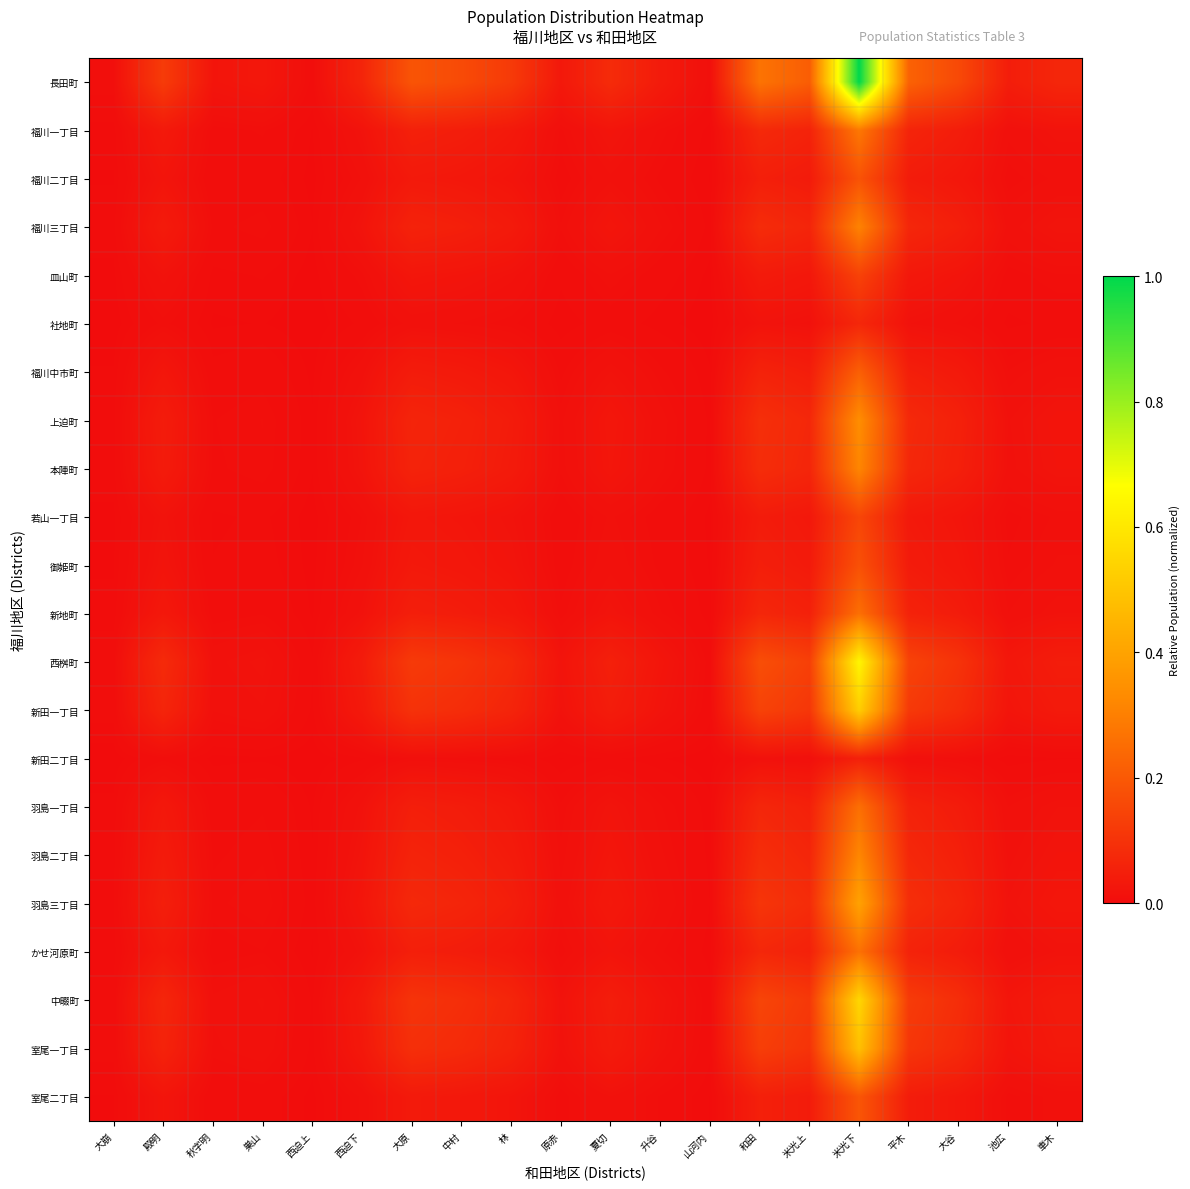

Reading right to left, extract all data points from this chart.

長田町: 車木=0.1	池広=0.0	大谷=0.2	平木=0.2	米光下=1.0	米光上=0.2	和田=0.3	山河内=0.0	升谷=0.0	夏切=0.1	原赤=0.0	林=0.1	中村=0.2	大原=0.2	西迫下=0.1	西迫上=0.0	巣山=0.0	秋字明=0.0	殿明=0.1	大崩=0.0
福川一丁目: 車木=0.0	池広=0.0	大谷=0.0	平木=0.1	米光下=0.3	米光上=0.1	和田=0.1	山河内=0.0	升谷=0.0	夏切=0.0	原赤=0.0	林=0.0	中村=0.0	大原=0.1	西迫下=0.0	西迫上=0.0	巣山=0.0	秋字明=0.0	殿明=0.0	大崩=0.0
福川二丁目: 車木=0.0	池広=0.0	大谷=0.0	平木=0.0	米光下=0.2	米光上=0.0	和田=0.0	山河内=0.0	升谷=0.0	夏切=0.0	原赤=0.0	林=0.0	中村=0.0	大原=0.0	西迫下=0.0	西迫上=0.0	巣山=0.0	秋字明=0.0	殿明=0.0	大崩=0.0
福川三丁目: 車木=0.0	池広=0.0	大谷=0.0	平木=0.1	米光下=0.3	米光上=0.1	和田=0.1	山河内=0.0	升谷=0.0	夏切=0.0	原赤=0.0	林=0.0	中村=0.1	大原=0.1	西迫下=0.0	西迫上=0.0	巣山=0.0	秋字明=0.0	殿明=0.0	大崩=0.0
皿山町: 車木=0.0	池広=0.0	大谷=0.0	平木=0.0	米光下=0.1	米光上=0.0	和田=0.0	山河内=0.0	升谷=0.0	夏切=0.0	原赤=0.0	林=0.0	中村=0.0	大原=0.0	西迫下=0.0	西迫上=0.0	巣山=0.0	秋字明=0.0	殿明=0.0	大崩=0.0
社地町: 車木=0.0	池広=0.0	大谷=0.0	平木=0.0	米光下=0.1	米光上=0.0	和田=0.0	山河内=0.0	升谷=0.0	夏切=0.0	原赤=0.0	林=0.0	中村=0.0	大原=0.0	西迫下=0.0	西迫上=0.0	巣山=0.0	秋字明=0.0	殿明=0.0	大崩=0.0
福川中市町: 車木=0.0	池広=0.0	大谷=0.0	平木=0.0	米光下=0.2	米光上=0.0	和田=0.1	山河内=0.0	升谷=0.0	夏切=0.0	原赤=0.0	林=0.0	中村=0.0	大原=0.0	西迫下=0.0	西迫上=0.0	巣山=0.0	秋字明=0.0	殿明=0.0	大崩=0.0
上迫町: 車木=0.0	池広=0.0	大谷=0.1	平木=0.1	米光下=0.3	米光上=0.1	和田=0.1	山河内=0.0	升谷=0.0	夏切=0.0	原赤=0.0	林=0.0	中村=0.1	大原=0.1	西迫下=0.0	西迫上=0.0	巣山=0.0	秋字明=0.0	殿明=0.0	大崩=0.0
本陣町: 車木=0.0	池広=0.0	大谷=0.1	平木=0.1	米光下=0.3	米光上=0.1	和田=0.1	山河内=0.0	升谷=0.0	夏切=0.0	原赤=0.0	林=0.0	中村=0.1	大原=0.1	西迫下=0.0	西迫上=0.0	巣山=0.0	秋字明=0.0	殿明=0.0	大崩=0.0
若山一丁目: 車木=0.0	池広=0.0	大谷=0.0	平木=0.0	米光下=0.2	米光上=0.0	和田=0.0	山河内=0.0	升谷=0.0	夏切=0.0	原赤=0.0	林=0.0	中村=0.0	大原=0.0	西迫下=0.0	西迫上=0.0	巣山=0.0	秋字明=0.0	殿明=0.0	大崩=0.0
御姫町: 車木=0.0	池広=0.0	大谷=0.0	平木=0.0	米光下=0.2	米光上=0.0	和田=0.0	山河内=0.0	升谷=0.0	夏切=0.0	原赤=0.0	林=0.0	中村=0.0	大原=0.0	西迫下=0.0	西迫上=0.0	巣山=0.0	秋字明=0.0	殿明=0.0	大崩=0.0
新地町: 車木=0.0	池広=0.0	大谷=0.0	平木=0.1	米光下=0.3	米光上=0.1	和田=0.1	山河内=0.0	升谷=0.0	夏切=0.0	原赤=0.0	林=0.0	中村=0.0	大原=0.0	西迫下=0.0	西迫上=0.0	巣山=0.0	秋字明=0.0	殿明=0.0	大崩=0.0
西桝町: 車木=0.0	池広=0.0	大谷=0.1	平木=0.1	米光下=0.6	米光上=0.1	和田=0.2	山河内=0.0	升谷=0.0	夏切=0.1	原赤=0.0	林=0.1	中村=0.1	大原=0.1	西迫下=0.0	西迫上=0.0	巣山=0.0	秋字明=0.0	殿明=0.1	大崩=0.0
新田一丁目: 車木=0.0	池広=0.0	大谷=0.1	平木=0.1	米光下=0.5	米光上=0.1	和田=0.1	山河内=0.0	升谷=0.0	夏切=0.0	原赤=0.0	林=0.1	中村=0.1	大原=0.1	西迫下=0.0	西迫上=0.0	巣山=0.0	秋字明=0.0	殿明=0.1	大崩=0.0
新田二丁目: 車木=0.0	池広=0.0	大谷=0.0	平木=0.0	米光下=0.1	米光上=0.0	和田=0.0	山河内=0.0	升谷=0.0	夏切=0.0	原赤=0.0	林=0.0	中村=0.0	大原=0.0	西迫下=0.0	西迫上=0.0	巣山=0.0	秋字明=0.0	殿明=0.0	大崩=0.0
羽島一丁目: 車木=0.0	池広=0.0	大谷=0.0	平木=0.1	米光下=0.3	米光上=0.1	和田=0.1	山河内=0.0	升谷=0.0	夏切=0.0	原赤=0.0	林=0.0	中村=0.0	大原=0.0	西迫下=0.0	西迫上=0.0	巣山=0.0	秋字明=0.0	殿明=0.0	大崩=0.0
羽島二丁目: 車木=0.0	池広=0.0	大谷=0.1	平木=0.1	米光下=0.3	米光上=0.1	和田=0.1	山河内=0.0	升谷=0.0	夏切=0.0	原赤=0.0	林=0.0	中村=0.1	大原=0.1	西迫下=0.0	西迫上=0.0	巣山=0.0	秋字明=0.0	殿明=0.0	大崩=0.0
羽島三丁目: 車木=0.0	池広=0.0	大谷=0.1	平木=0.1	米光下=0.4	米光上=0.1	和田=0.1	山河内=0.0	升谷=0.0	夏切=0.0	原赤=0.0	林=0.0	中村=0.1	大原=0.1	西迫下=0.0	西迫上=0.0	巣山=0.0	秋字明=0.0	殿明=0.0	大崩=0.0
かせ河原町: 車木=0.0	池広=0.0	大谷=0.0	平木=0.1	米光下=0.3	米光上=0.1	和田=0.1	山河内=0.0	升谷=0.0	夏切=0.0	原赤=0.0	林=0.0	中村=0.0	大原=0.0	西迫下=0.0	西迫上=0.0	巣山=0.0	秋字明=0.0	殿明=0.0	大崩=0.0
中畷町: 車木=0.0	池広=0.0	大谷=0.1	平木=0.1	米光下=0.5	米光上=0.1	和田=0.1	山河内=0.0	升谷=0.0	夏切=0.0	原赤=0.0	林=0.1	中村=0.1	大原=0.1	西迫下=0.0	西迫上=0.0	巣山=0.0	秋字明=0.0	殿明=0.1	大崩=0.0
室尾一丁目: 車木=0.0	池広=0.0	大谷=0.1	平木=0.1	米光下=0.5	米光上=0.1	和田=0.1	山河内=0.0	升谷=0.0	夏切=0.0	原赤=0.0	林=0.1	中村=0.1	大原=0.1	西迫下=0.0	西迫上=0.0	巣山=0.0	秋字明=0.0	殿明=0.1	大崩=0.0
室尾二丁目: 車木=0.0	池広=0.0	大谷=0.0	平木=0.0	米光下=0.2	米光上=0.0	和田=0.1	山河内=0.0	升谷=0.0	夏切=0.0	原赤=0.0	林=0.0	中村=0.0	大原=0.0	西迫下=0.0	西迫上=0.0	巣山=0.0	秋字明=0.0	殿明=0.0	大崩=0.0